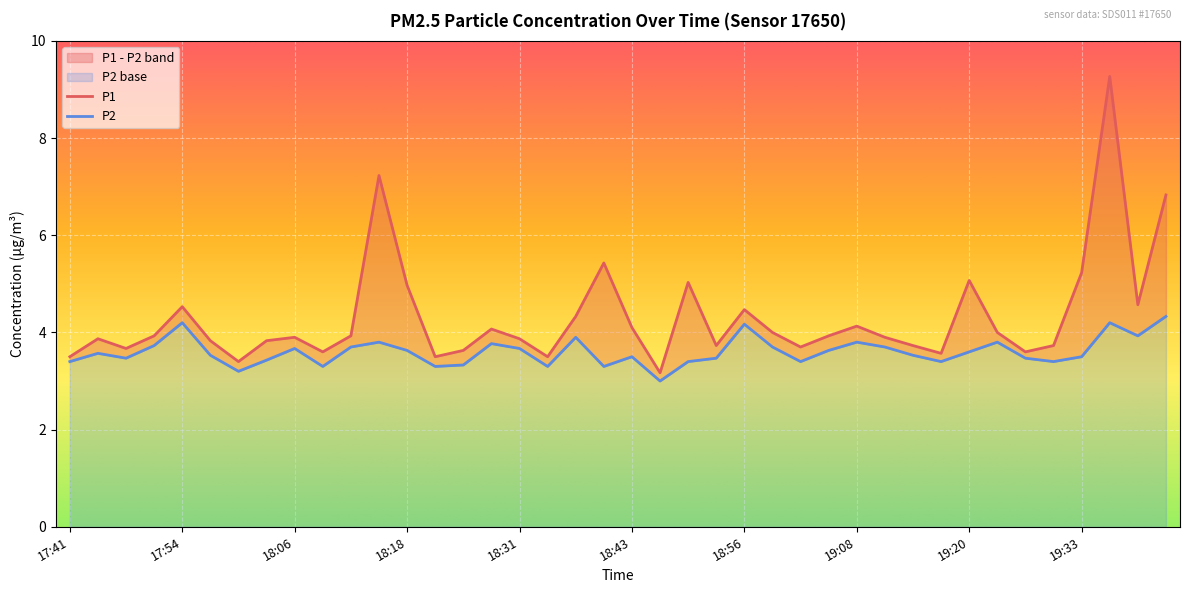

What is the minimum value for P2?

3.0